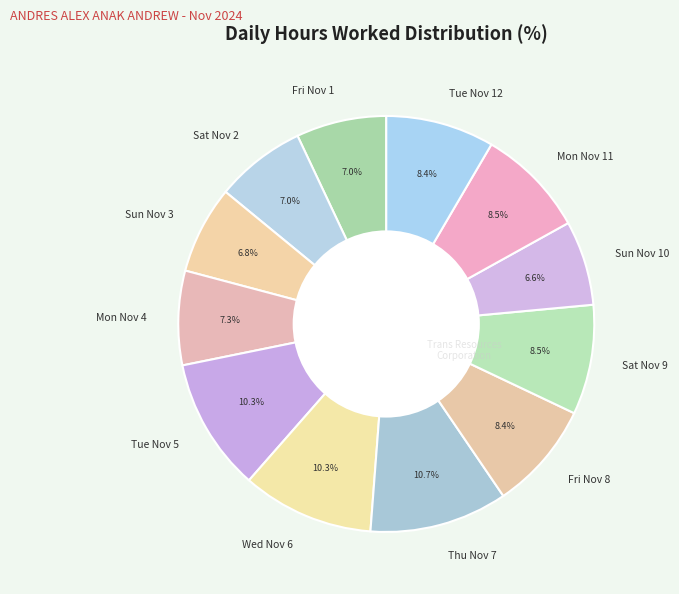

Count the number of slices in the pie.

12